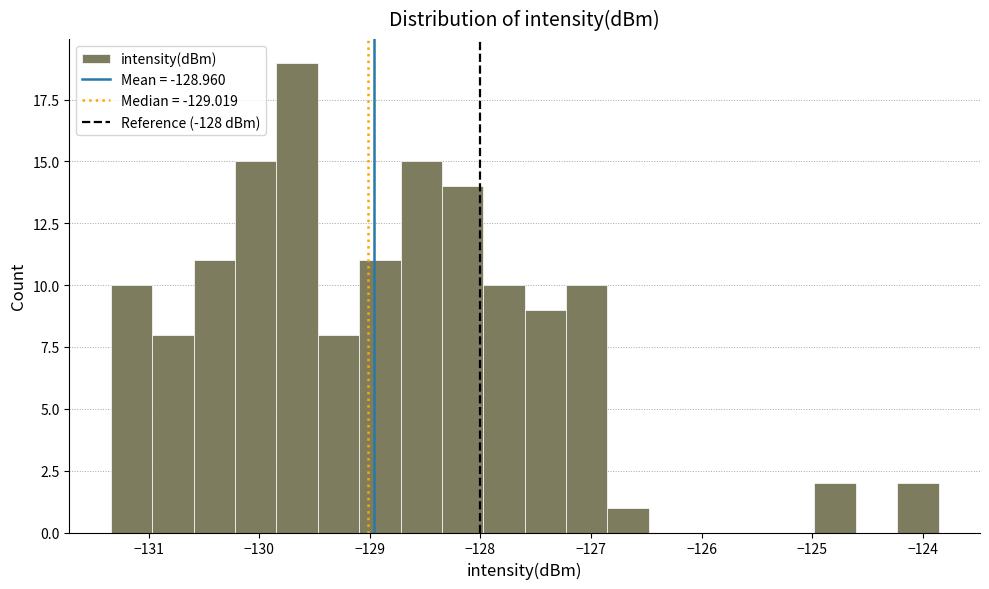

Read against the x-axis, roughly where is the centre of the tallest bar?

-129.7